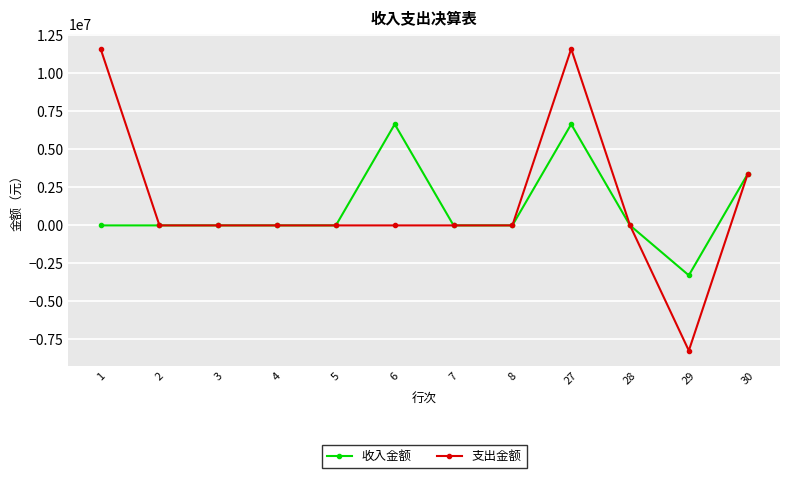

Is it true that 支出金额 equals 0.0 at 5?

True